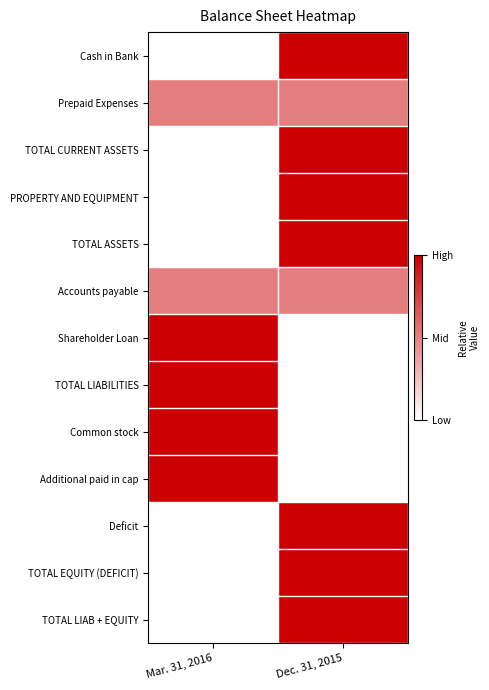

Reading left to right, extract all data points from this chart.

Cash in Bank: Mar. 31, 2016=0.0	Dec. 31, 2015=1.0
Prepaid Expenses: Mar. 31, 2016=0.5	Dec. 31, 2015=0.5
TOTAL CURRENT ASSETS: Mar. 31, 2016=0.0	Dec. 31, 2015=1.0
PROPERTY AND EQUIPMENT: Mar. 31, 2016=0.0	Dec. 31, 2015=1.0
TOTAL ASSETS: Mar. 31, 2016=0.0	Dec. 31, 2015=1.0
Accounts payable: Mar. 31, 2016=0.5	Dec. 31, 2015=0.5
Shareholder Loan: Mar. 31, 2016=1.0	Dec. 31, 2015=0.0
TOTAL LIABILITIES: Mar. 31, 2016=1.0	Dec. 31, 2015=0.0
Common stock: Mar. 31, 2016=1.0	Dec. 31, 2015=0.0
Additional paid in cap: Mar. 31, 2016=1.0	Dec. 31, 2015=0.0
Deficit: Mar. 31, 2016=0.0	Dec. 31, 2015=1.0
TOTAL EQUITY (DEFICIT): Mar. 31, 2016=0.0	Dec. 31, 2015=1.0
TOTAL LIAB + EQUITY: Mar. 31, 2016=0.0	Dec. 31, 2015=1.0